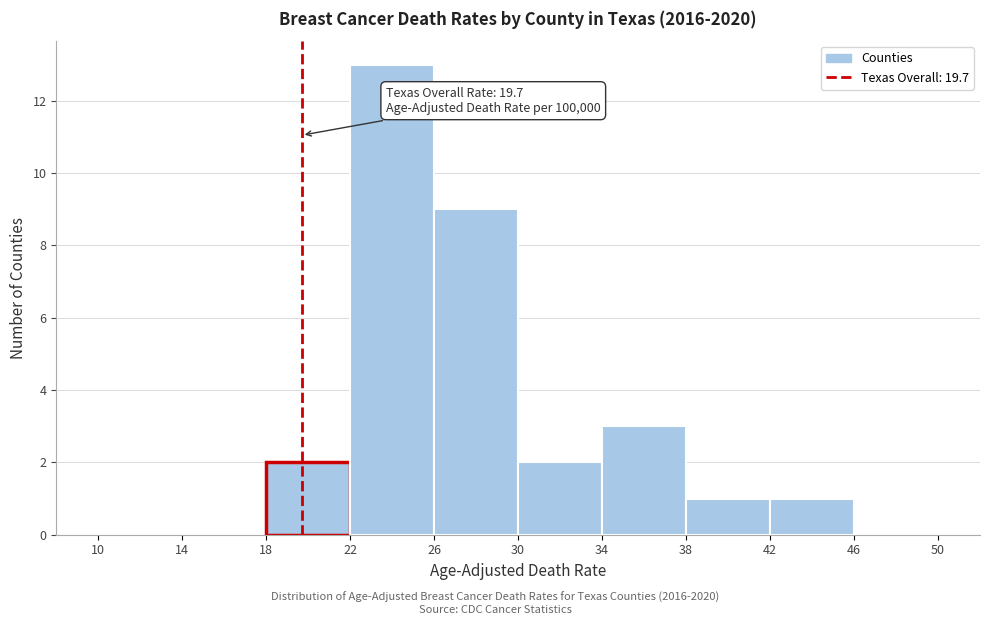

Over which range of the x-axis is the bar tallest?

22 to 26